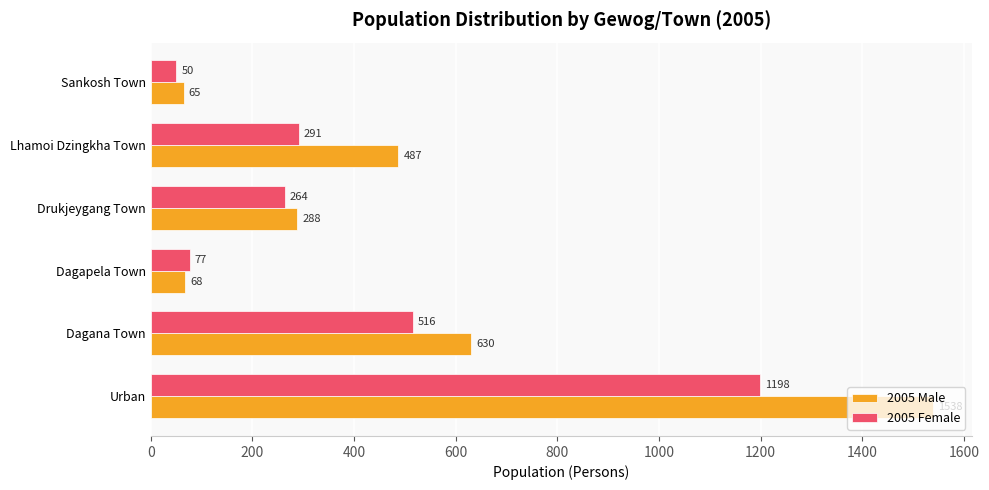

Is the value of 2005 Male at Drukjeygang Town greater than the value of 2005 Female at Urban?

No